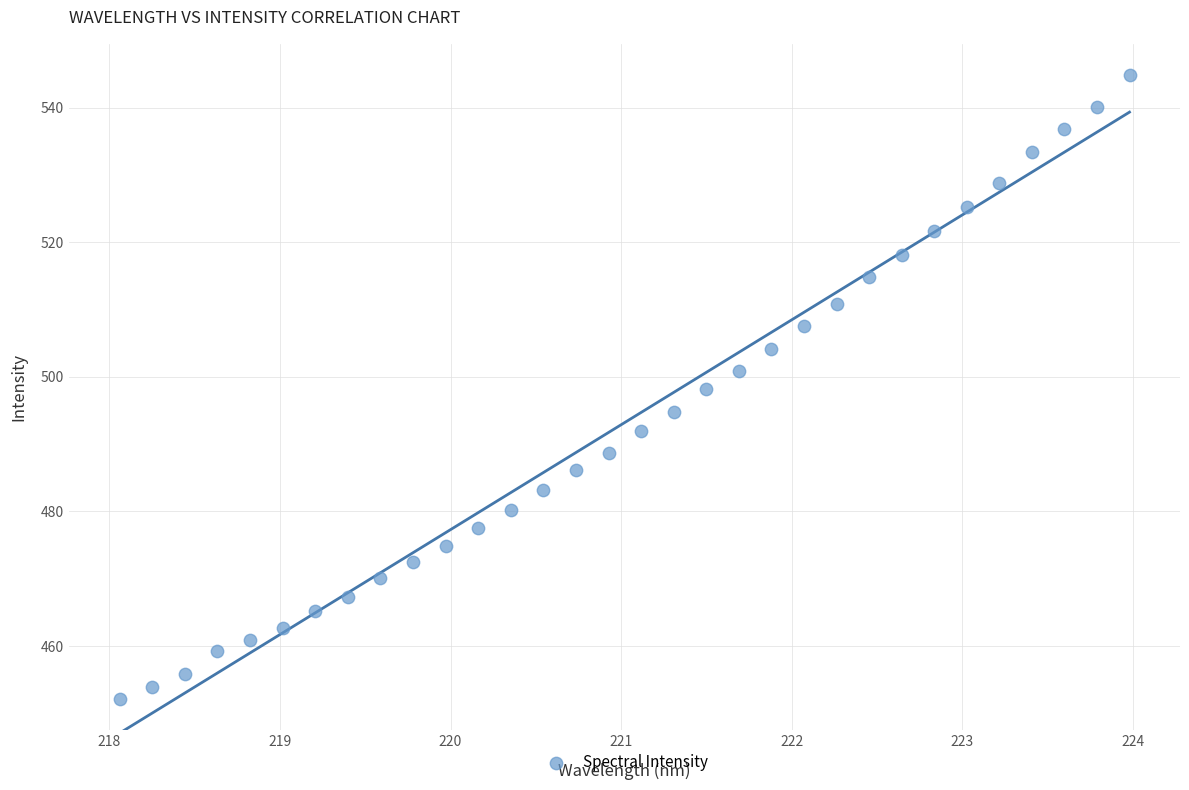

What is the range of X values (max minus min)?

5.9